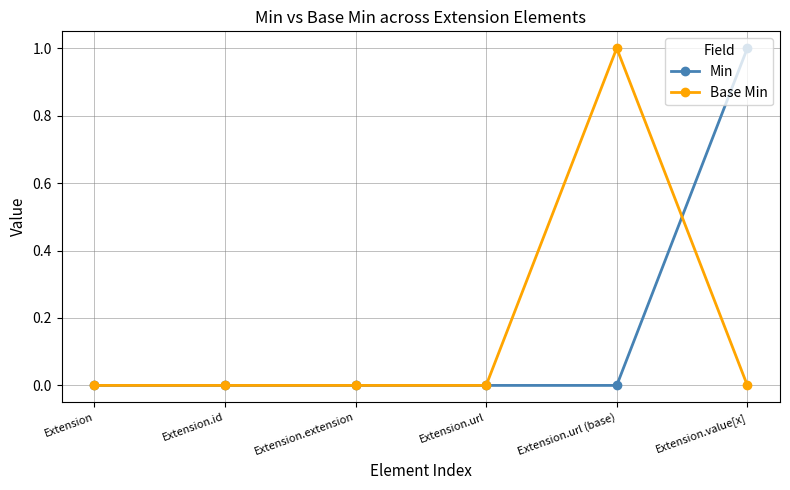

Is the value of Base Min at Extension.url greater than the value of Min at Extension.value[x]?

No